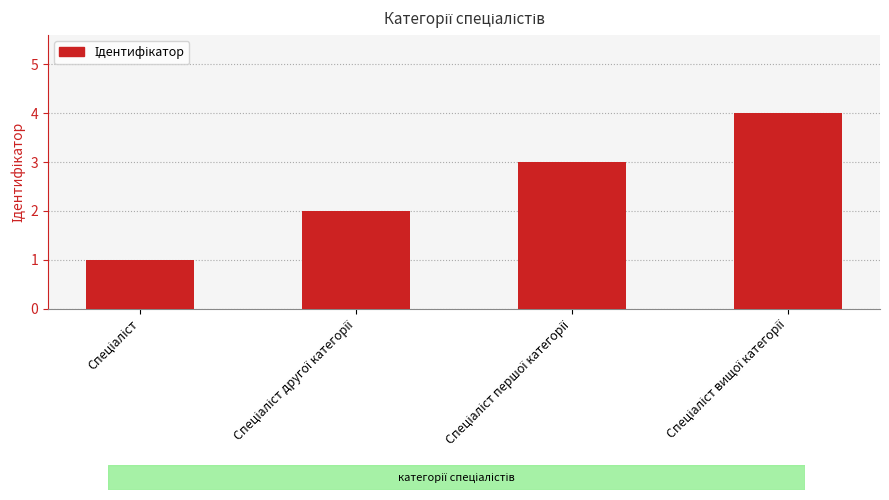

What is the maximum value shown in the chart?

4